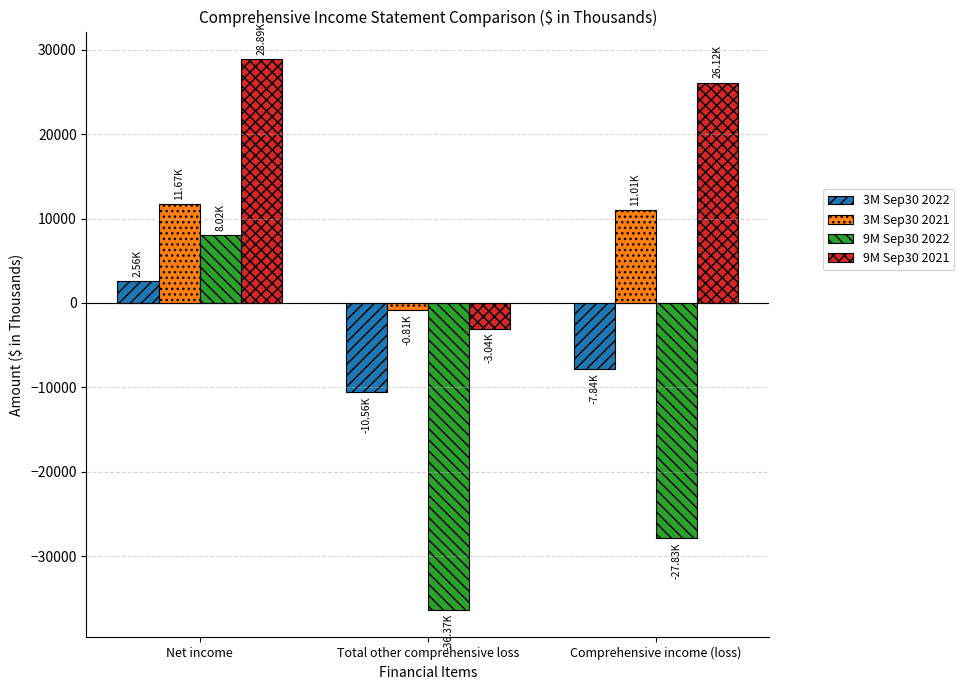

Reading left to right, list all the values displayed in this chart.

3M Sep30 2022: Net income=2555	Total other comprehensive loss=-10557	Comprehensive income (loss)=-7839
3M Sep30 2021: Net income=11674	Total other comprehensive loss=-814	Comprehensive income (loss)=11014
9M Sep30 2022: Net income=8017	Total other comprehensive loss=-36371	Comprehensive income (loss)=-27833
9M Sep30 2021: Net income=28895	Total other comprehensive loss=-3041	Comprehensive income (loss)=26119